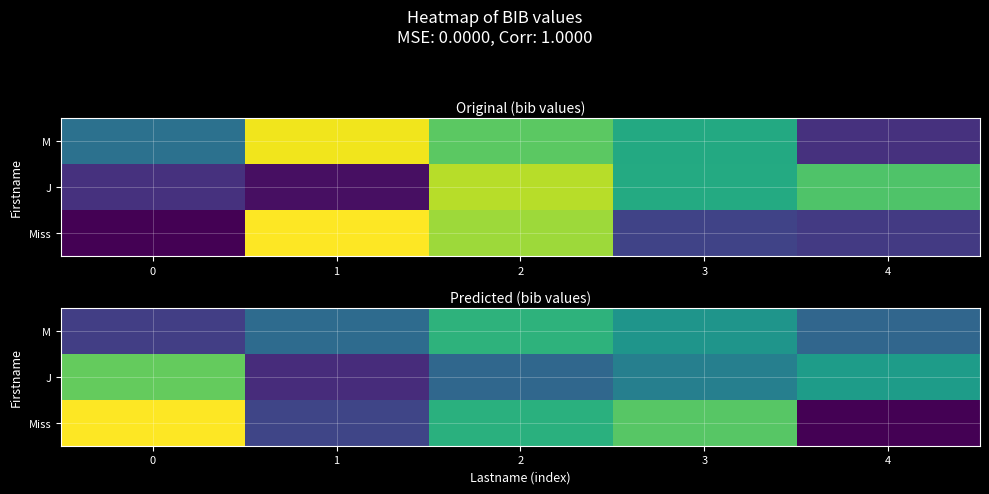

Rank the series by their average value, from lowest to highest.

M, J, Miss